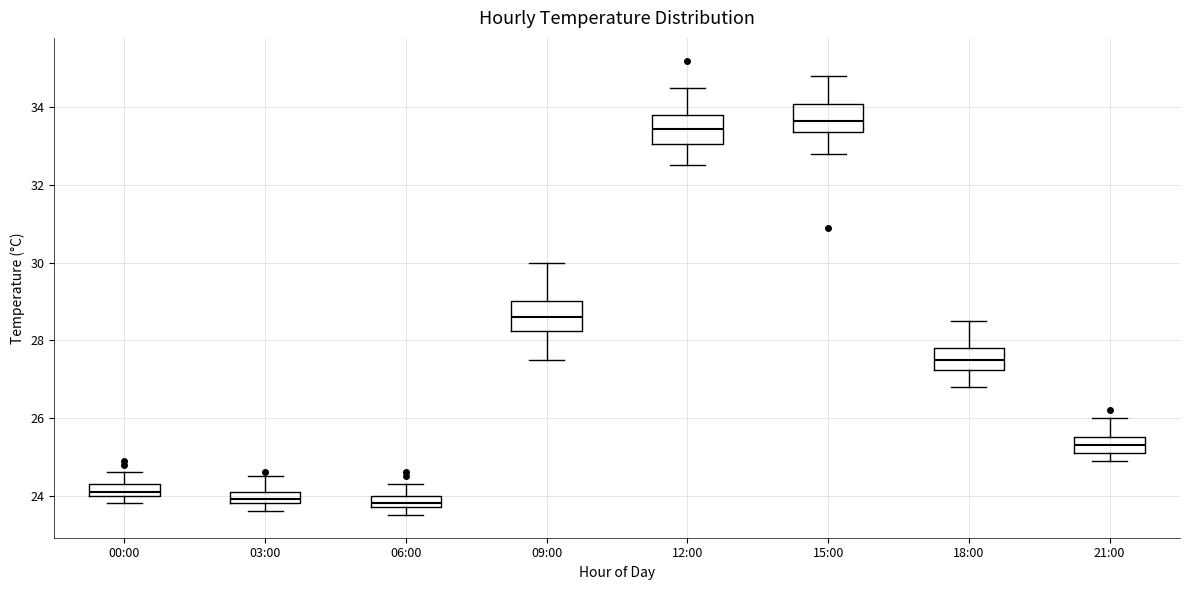

Reading left to right, read every box against the y-axis: the position of its median line, the range the box covers, and the ends of its whiskers. The values are not printed on the chart, so give them approximately, as read against the axis.

00:00: median 24.2, box 24.0 to 24.4, whiskers 23.8 to 24.6
03:00: median 24.0, box 23.8 to 24.2, whiskers 23.6 to 24.6
06:00: median 23.8 (just above the box's lower edge), box 23.8 to 24.0, whiskers 23.6 to 24.4
09:00: median 28.6, box 28.2 to 29.0, whiskers 27.6 to 30.0
12:00: median 33.4, box 33.0 to 33.8, whiskers 32.6 to 34.6
15:00: median 33.6, box 33.4 to 34.0, whiskers 32.8 to 34.8
18:00: median 27.6, box 27.2 to 27.8, whiskers 26.8 to 28.6
21:00: median 25.4, box 25.2 to 25.6, whiskers 25.0 to 26.0